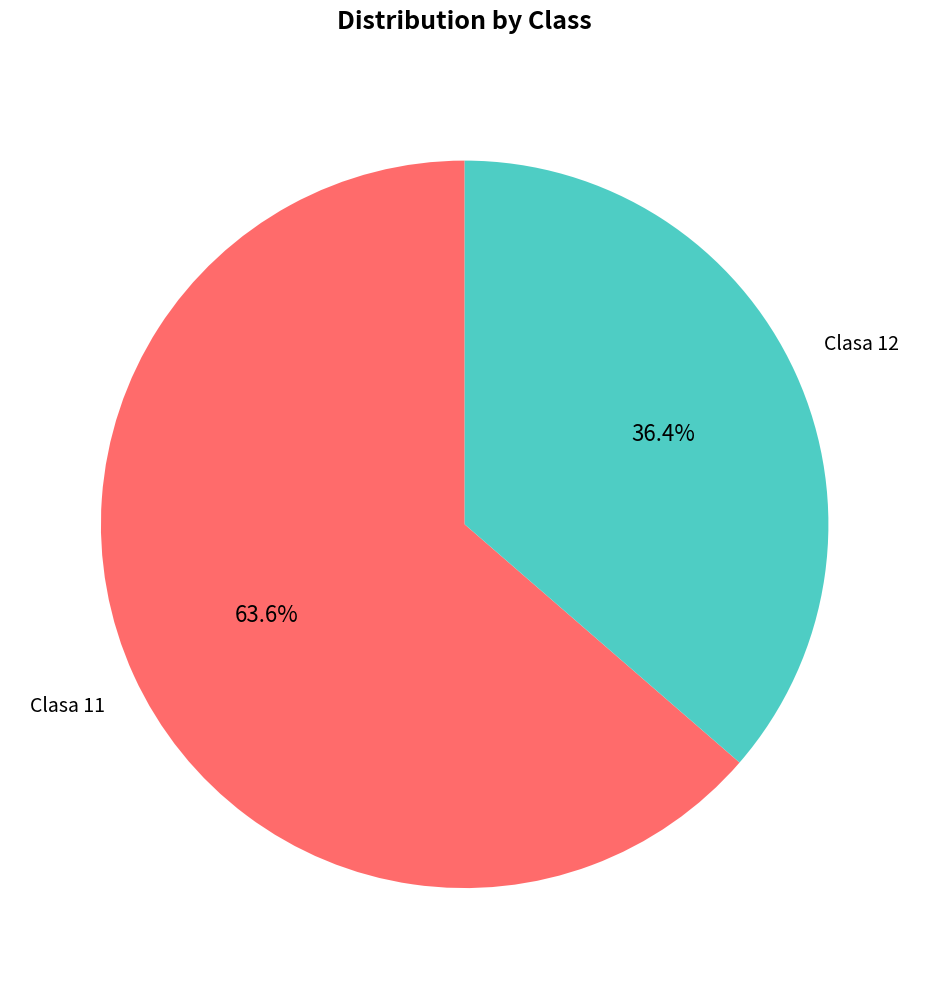

Is Clasa 11 the majority of the pie?

Yes